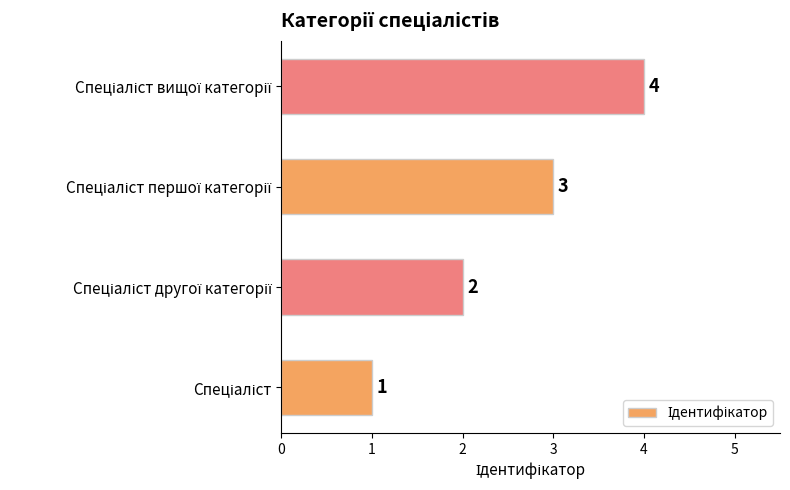

What is the difference between the maximum and minimum values?

3